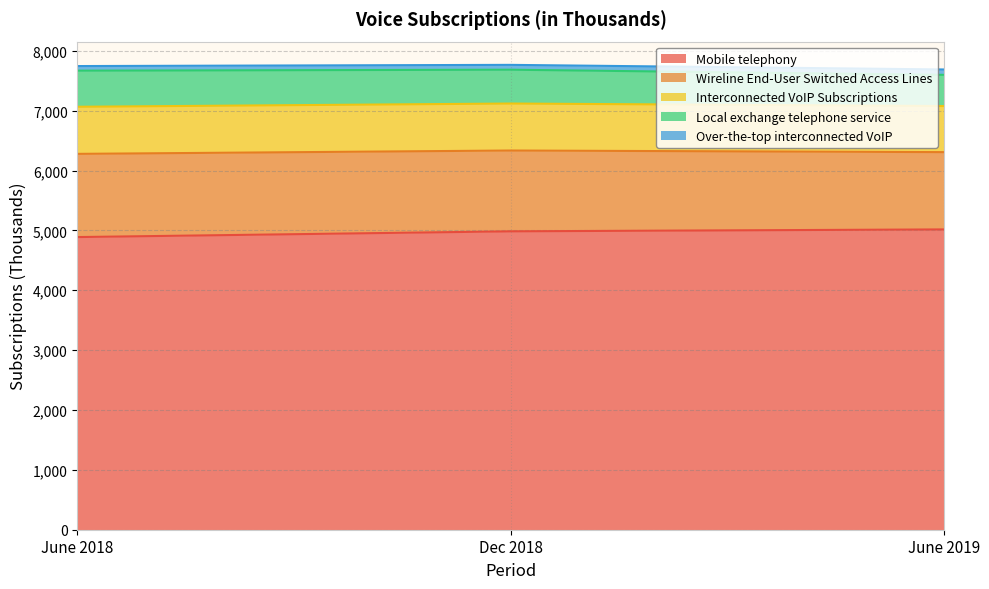

True or false: Interconnected VoIP Subscriptions has a value of 770 at June 2019.

True